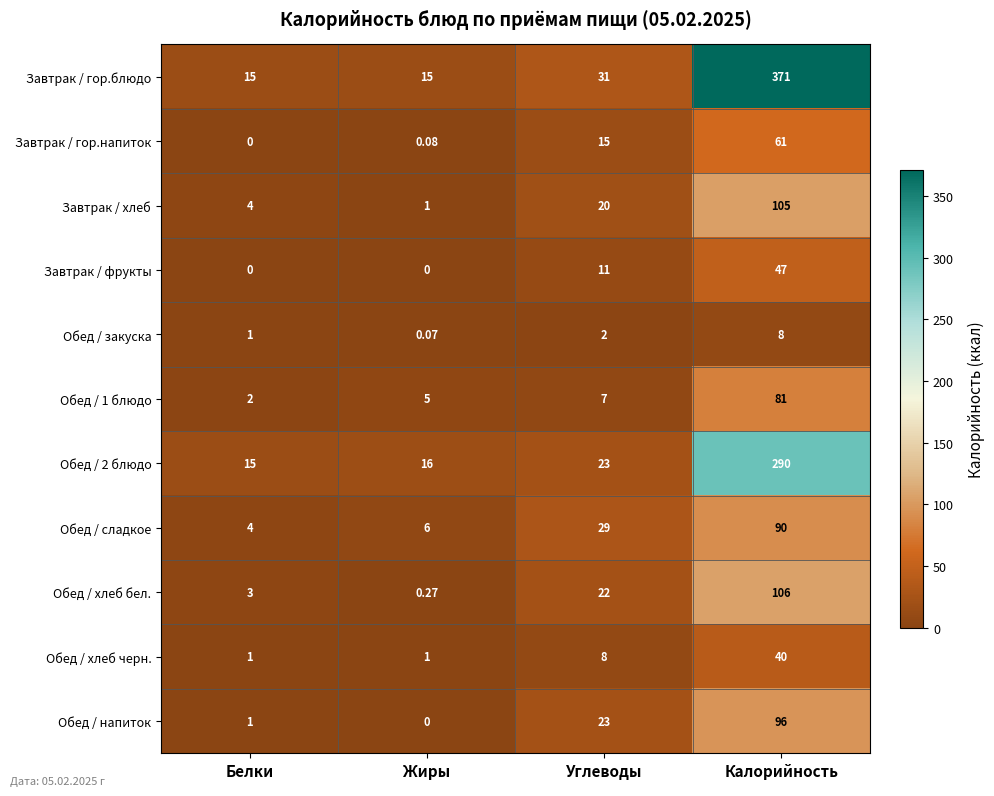

Between Углеводы and Калорийность, which series saw the biggest shift?

Завтрак / гор.блюдо